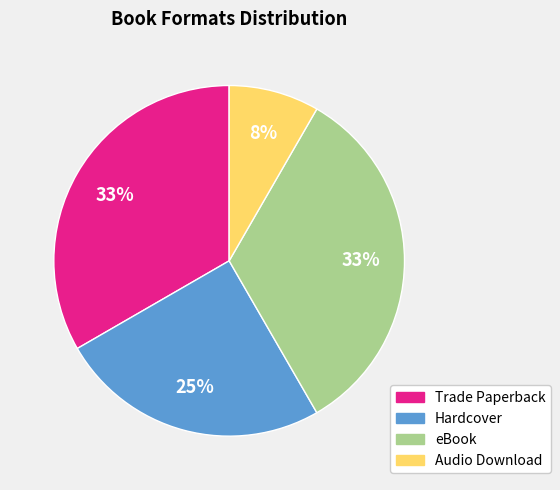

To the nearest percent, what portion does Trade Paperback represent?

33%